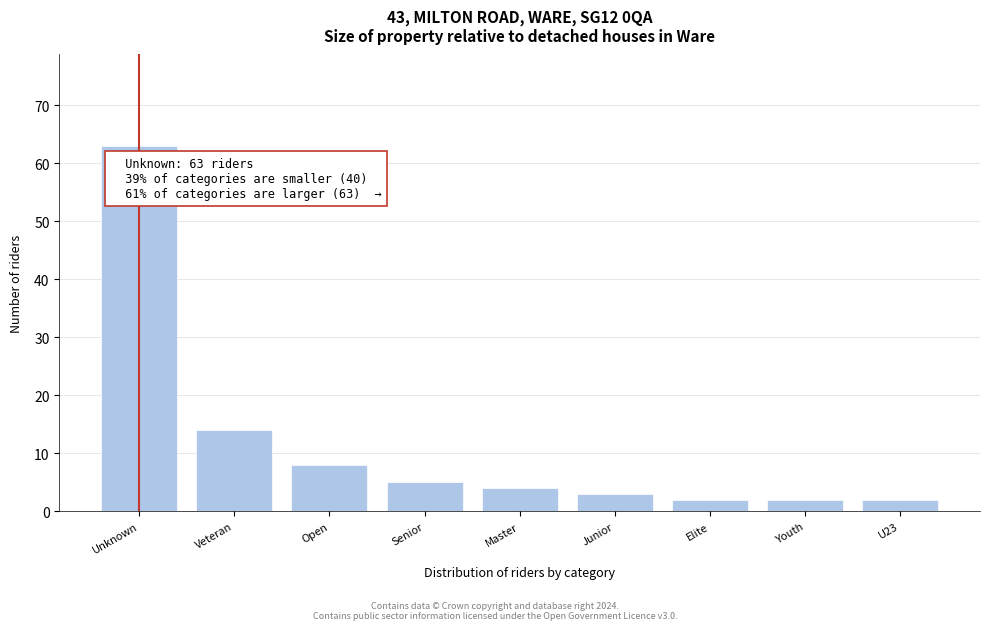

Reading left to right, extract all data points from this chart.

Unknown=63	Veteran=14	Open=8	Senior=5	Master=4	Junior=3	Elite=2	Youth=2	U23=2